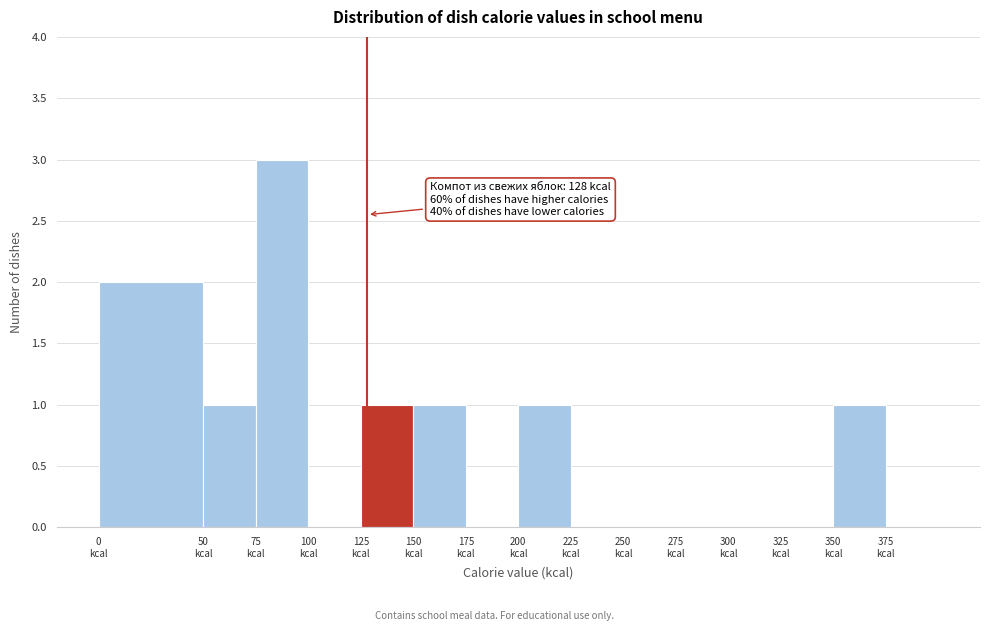

Which range on the x-axis has the tallest bar?

75 to 100